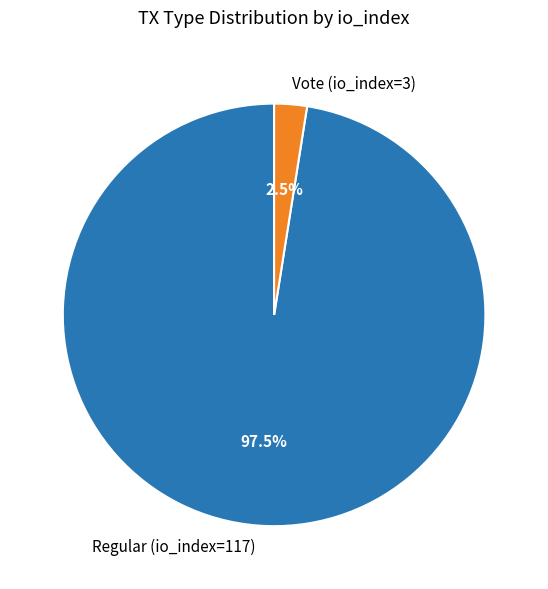

Between Regular (io_index=117) and Vote (io_index=3), which is larger?

Regular (io_index=117)